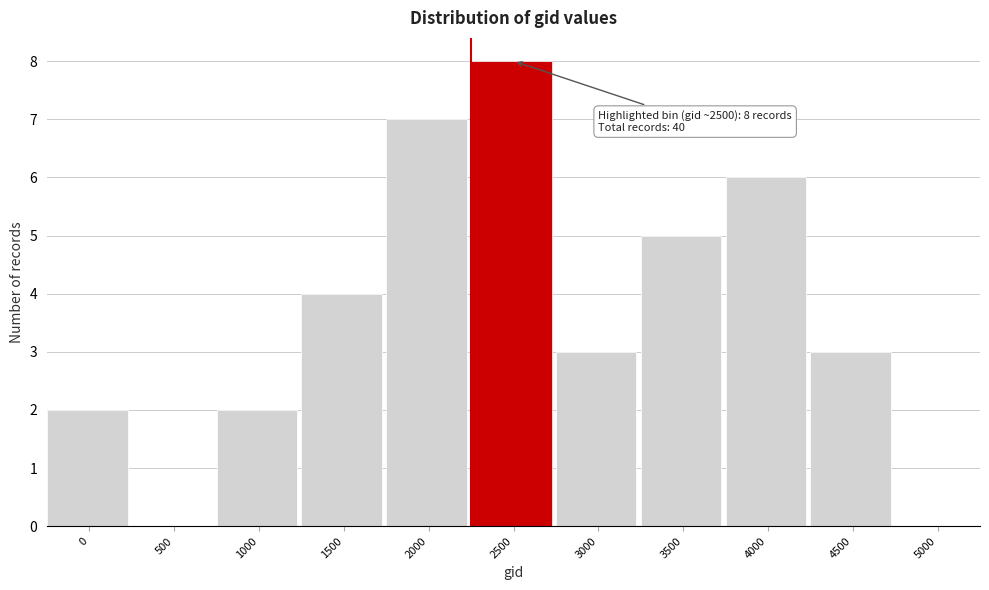

Reading left to right, list all the values displayed in this chart.

0=2	500=0	1000=2	1500=4	2000=7	2500=8	3000=3	3500=5	4000=6	4500=3	5000=0